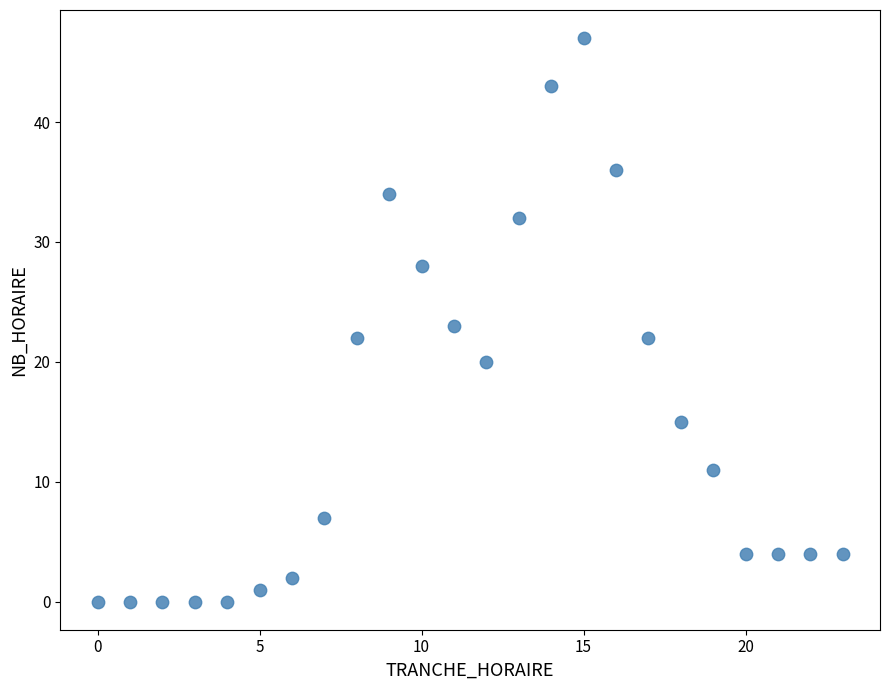

What is the range of Y values (max minus min)?

47